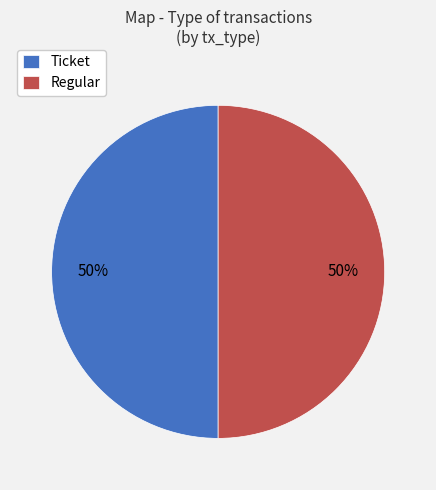

Is it true that Regular is 99% of the pie?

False